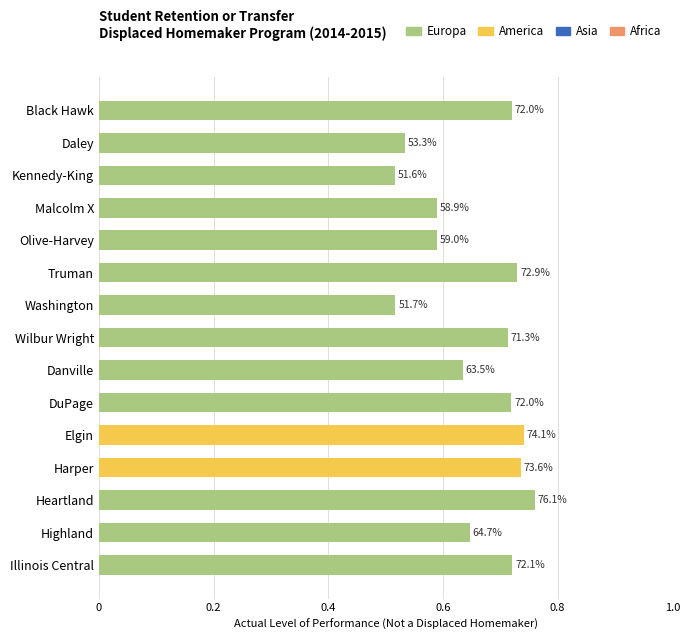

Does the chart contain any negative values?

No